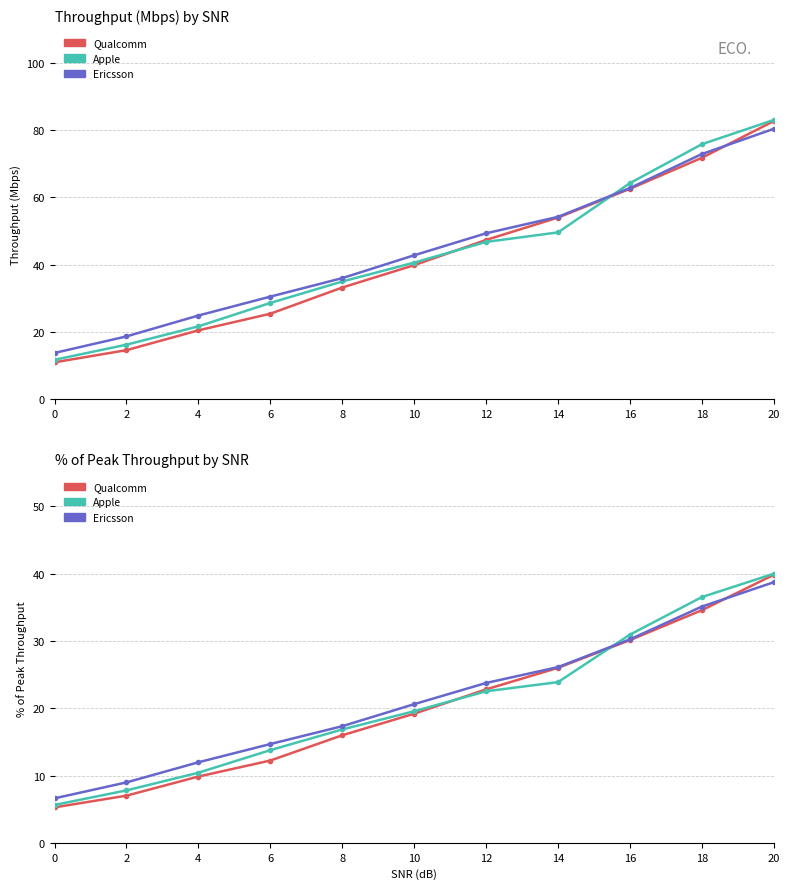

Between 6 and 18, which series saw the biggest shift?

Apple